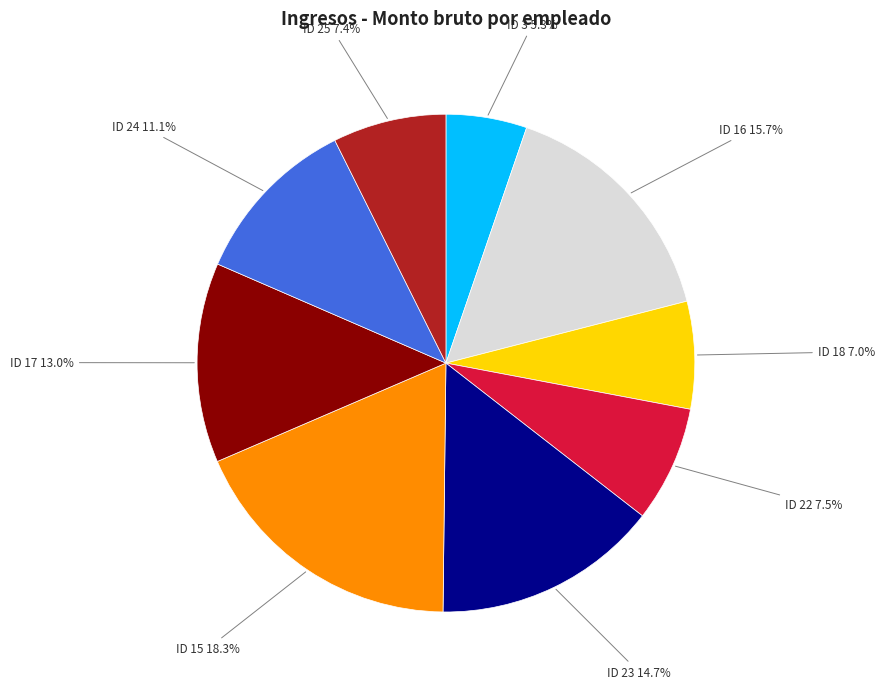

To the nearest percent, what is the average slice percentage?

11%